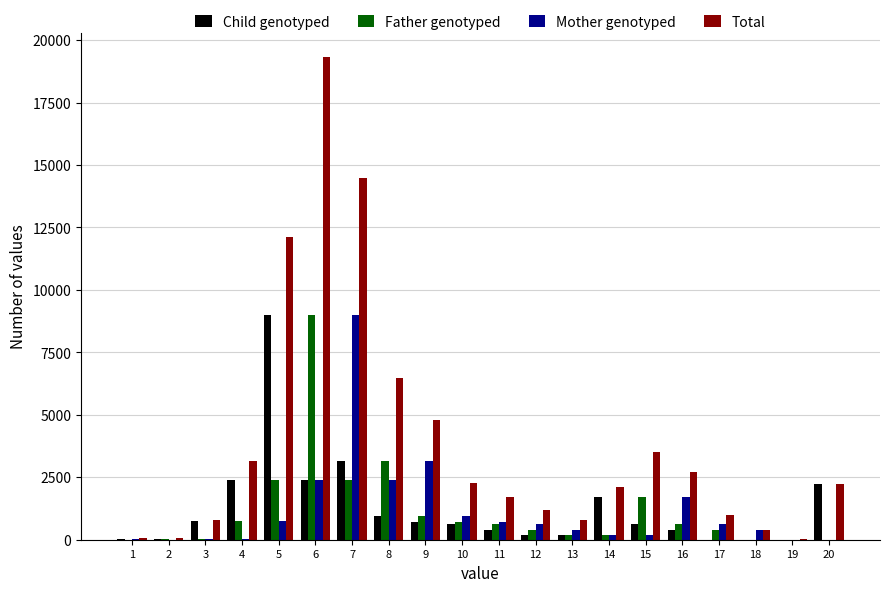

Count the number of categories in the chart.

20